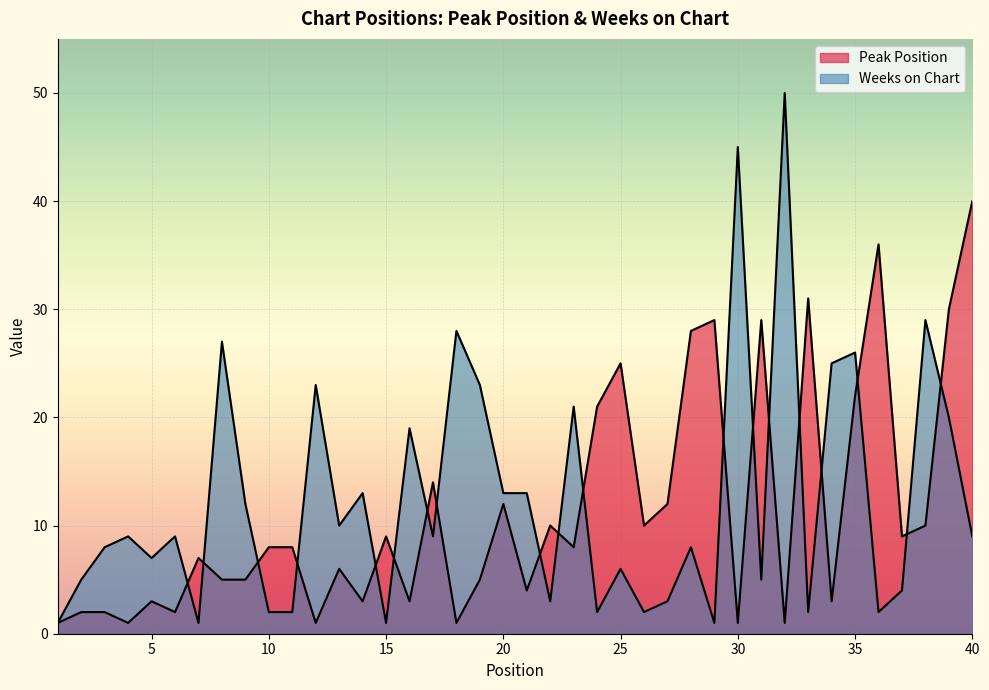

List the series in order of their overall mean, highest first.

Weeks on Chart, Peak Position